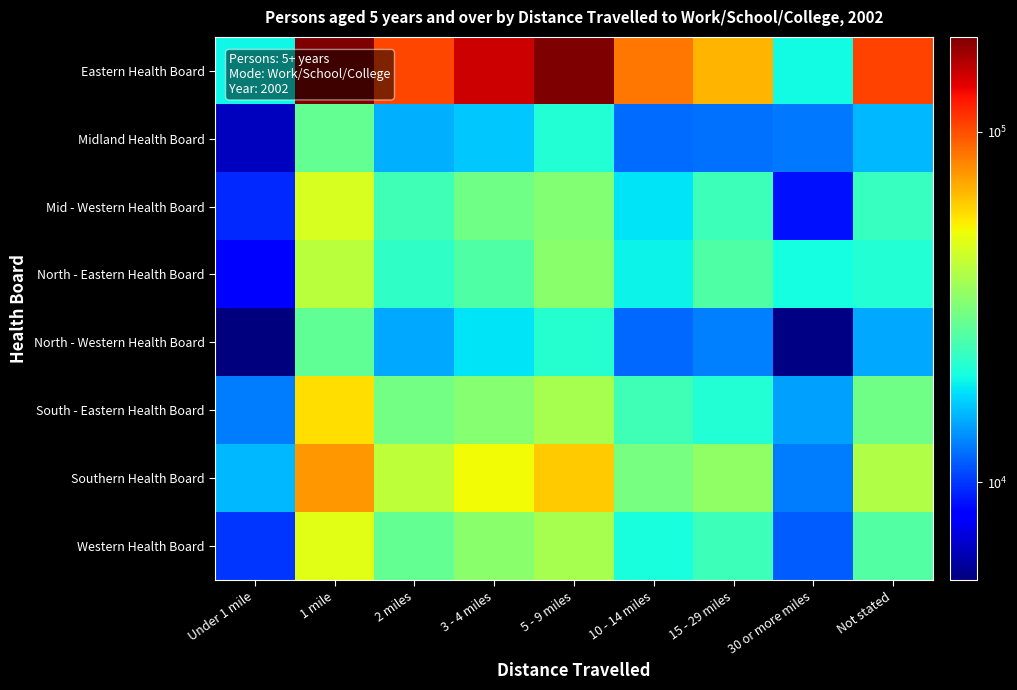

Reading right to left, what are all the values shown in this chart?

Eastern Health Board: Not stated=104027	30 or more miles=19964	15 - 29 miles=67507	10 - 14 miles=86238	5 - 9 miles=186514	3 - 4 miles=145137	2 miles=103673	1 mile=185474	Under 1 mile=19647
Midland Health Board: Not stated=15634	30 or more miles=12548	15 - 29 miles=12287	10 - 14 miles=11990	5 - 9 miles=21290	3 - 4 miles=16654	2 miles=15341	1 mile=28182	Under 1 mile=6420
Mid - Western Health Board: Not stated=23112	30 or more miles=8691	15 - 29 miles=23768	10 - 14 miles=18410	5 - 9 miles=32533	3 - 4 miles=29749	2 miles=24120	1 mile=46891	Under 1 mile=9551
North - Eastern Health Board: Not stated=21287	30 or more miles=20091	15 - 29 miles=26088	10 - 14 miles=19414	5 - 9 miles=33550	3 - 4 miles=26066	2 miles=22613	1 mile=41266	Under 1 mile=8210
North - Western Health Board: Not stated=14793	30 or more miles=5388	15 - 29 miles=12887	10 - 14 miles=11817	5 - 9 miles=21718	3 - 4 miles=18252	2 miles=14955	1 mile=27669	Under 1 mile=5259
South - Eastern Health Board: Not stated=29680	30 or more miles=14508	15 - 29 miles=21249	10 - 14 miles=24039	5 - 9 miles=38031	3 - 4 miles=32925	2 miles=30263	1 mile=58362	Under 1 mile=12817
Southern Health Board: Not stated=39636	30 or more miles=12687	15 - 29 miles=34232	10 - 14 miles=30531	5 - 9 miles=62056	3 - 4 miles=52240	2 miles=41937	1 mile=75622	Under 1 mile=15796
Western Health Board: Not stated=26237	30 or more miles=11432	15 - 29 miles=23893	10 - 14 miles=20438	5 - 9 miles=37705	3 - 4 miles=33214	2 miles=28058	1 mile=48832	Under 1 mile=9901